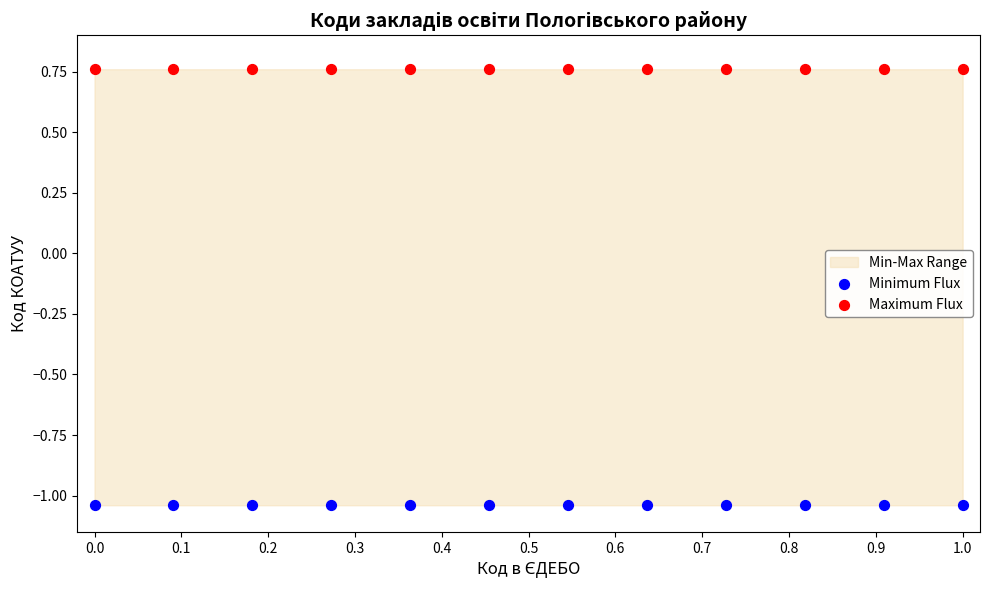

What is the X range (max minus min) for the scatter plot?

1.0